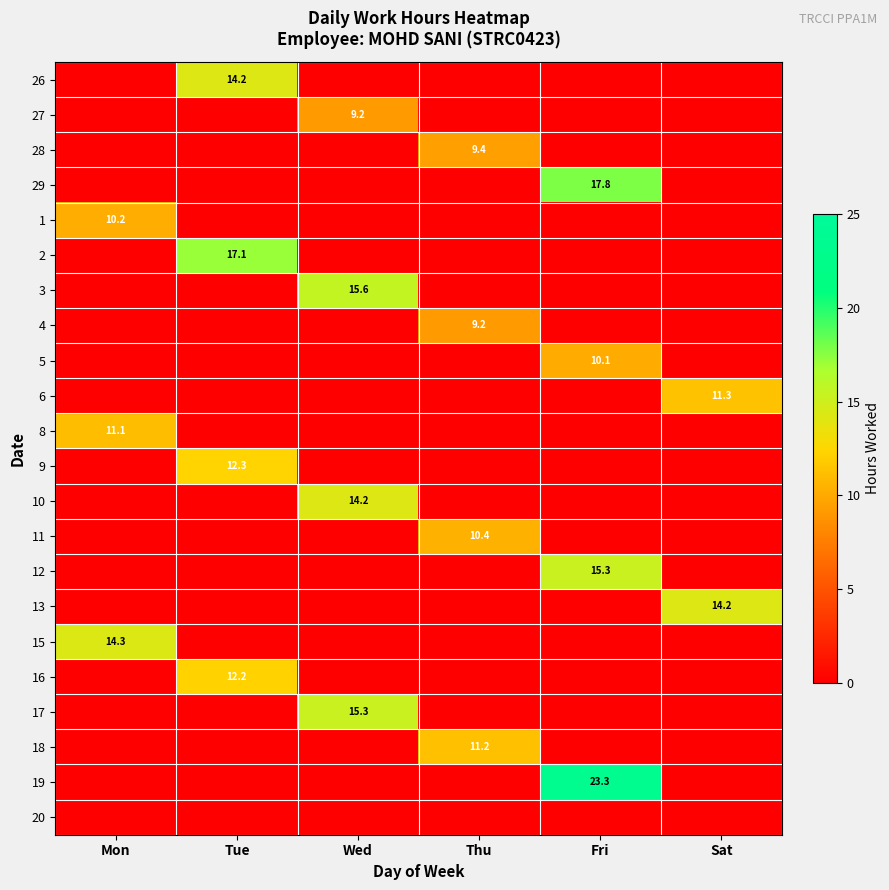

At which category is the sum across all series the highest?

Fri